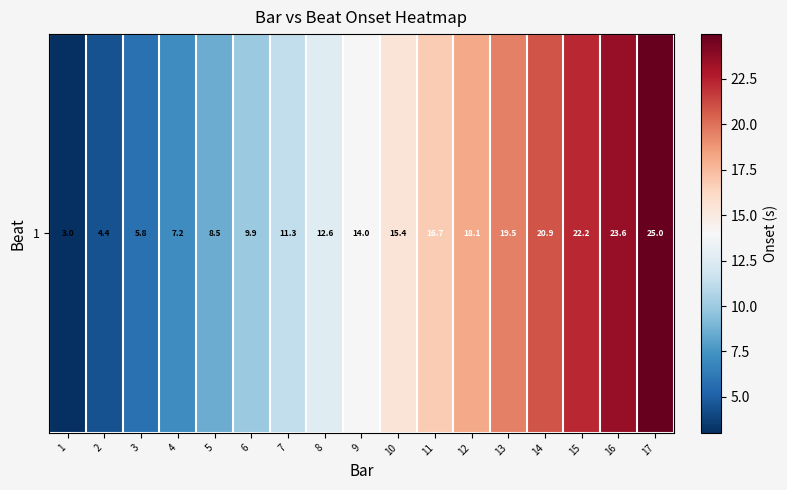

Count the number of data series in this chart.

1